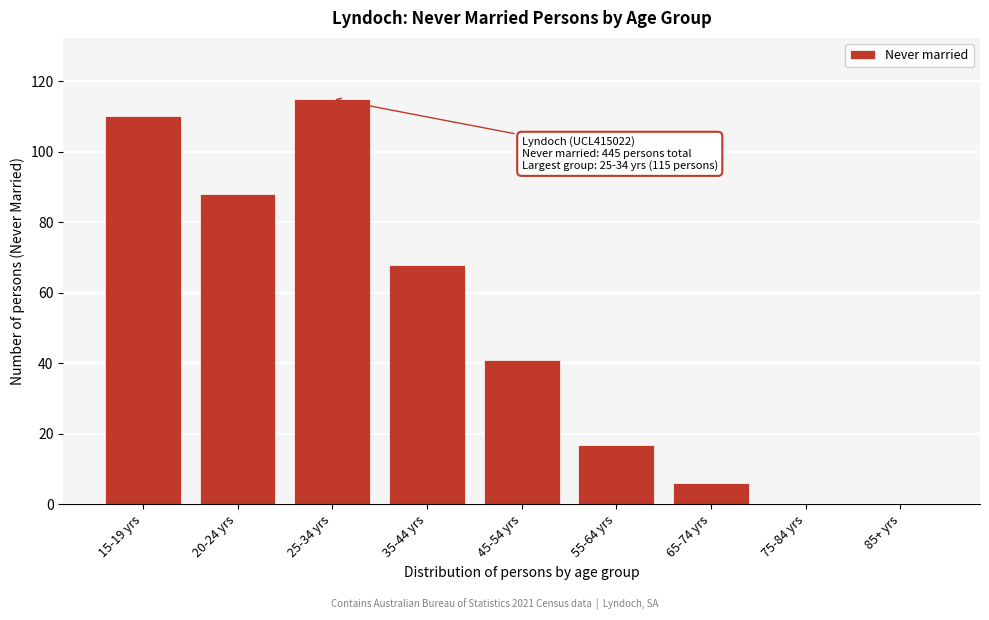

Reading left to right, what are all the values shown in this chart?

15-19 yrs=110	20-24 yrs=88	25-34 yrs=115	35-44 yrs=68	45-54 yrs=41	55-64 yrs=17	65-74 yrs=6	75-84 yrs=0	85+ yrs=0